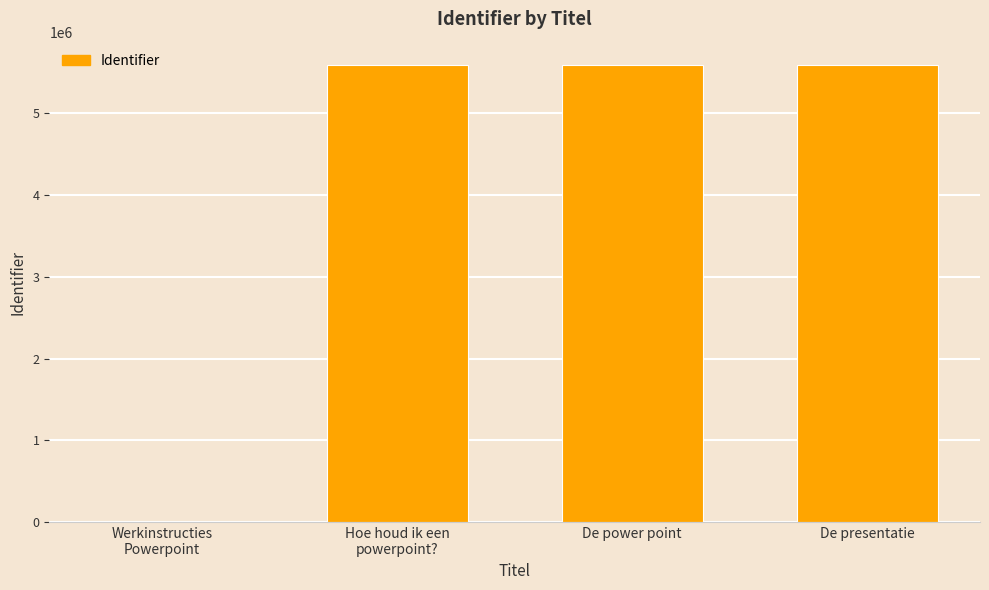

Are the bars horizontal?

No